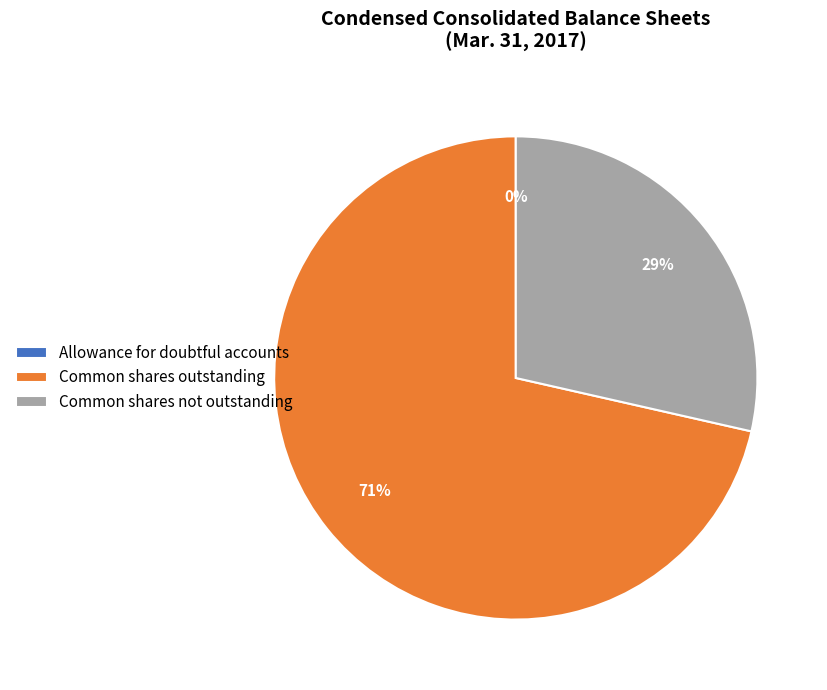

To the nearest percent, what is the combined percentage of Common shares not outstanding and Common shares outstanding?

100%